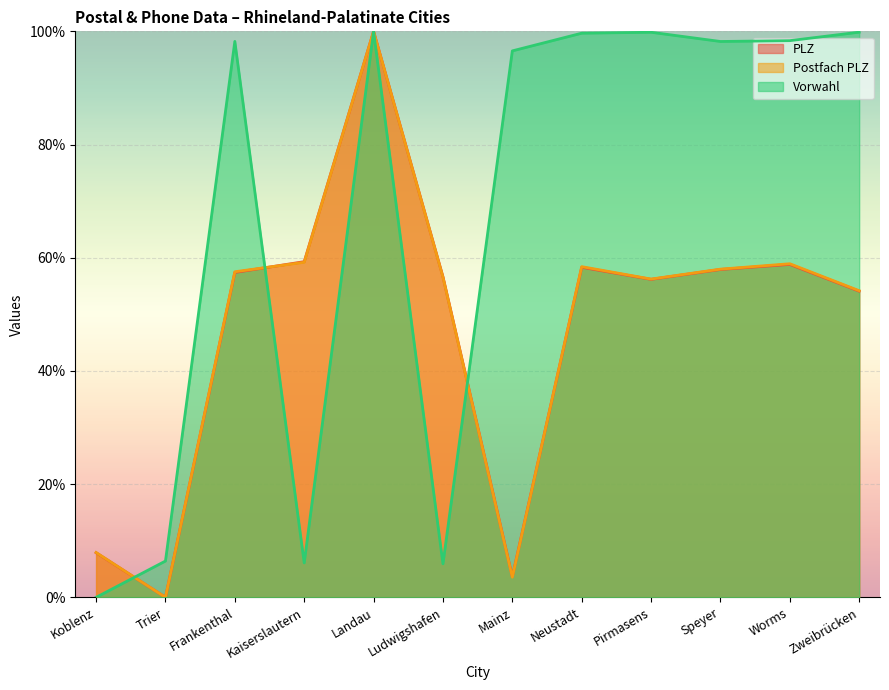

What is the sum of the Vorwahl values at Trier and Landau?

106.4